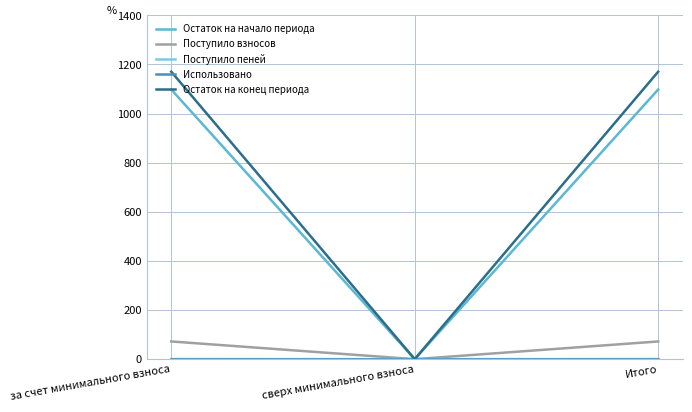

The value of Остаток на начало периода at Итого is 367.1. True or false?

False